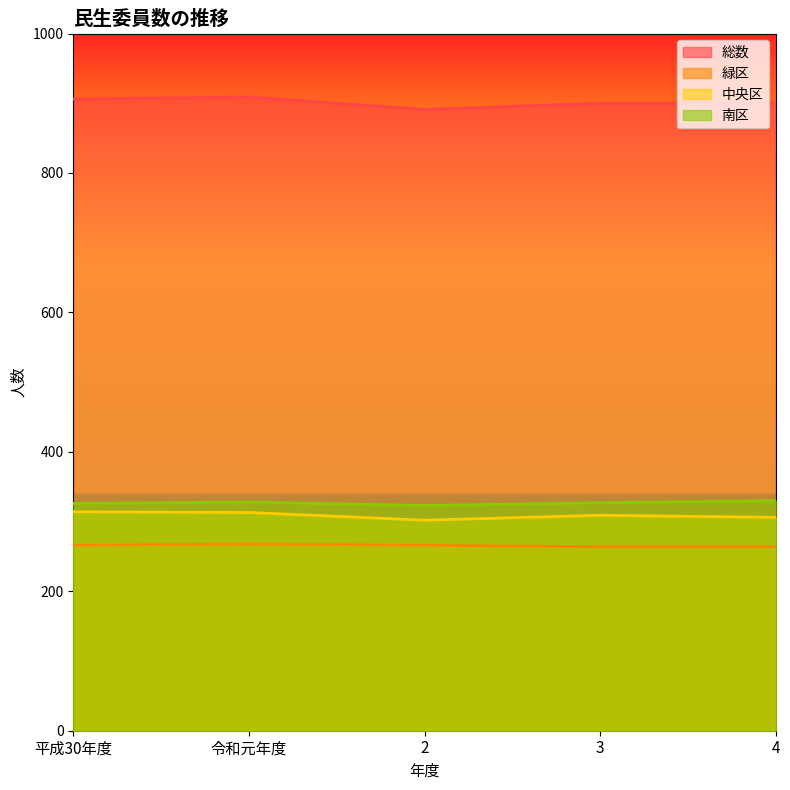

How many lines are shown in the chart?

4